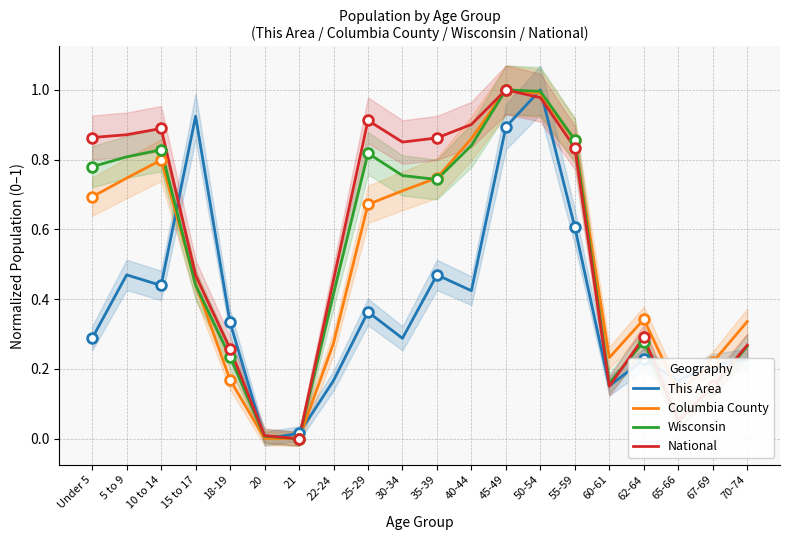

Read the This Area value at 30-34.

0.3